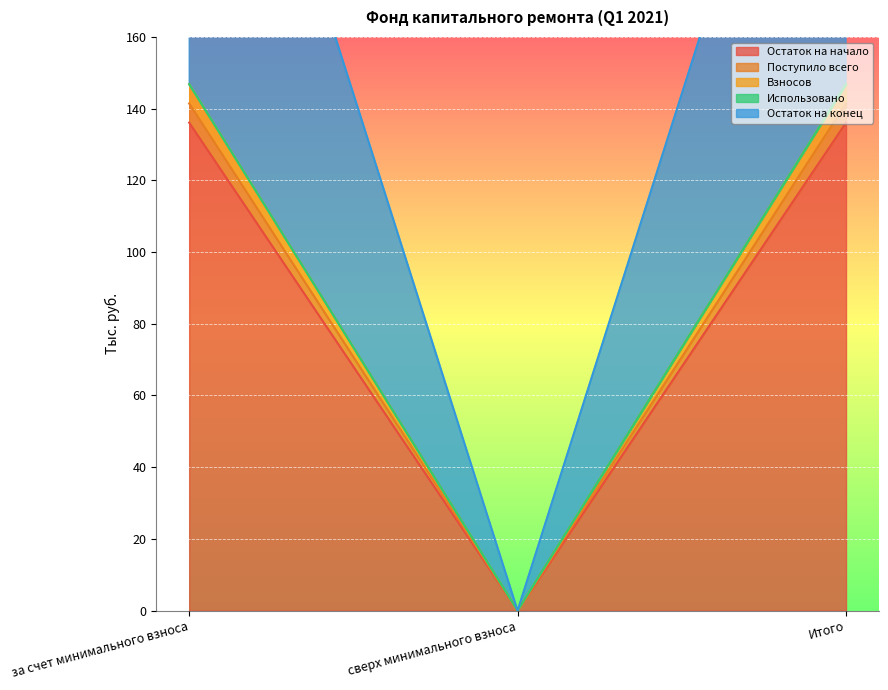

At which category does the chart reach its peak across all series?

за счет минимального взноса